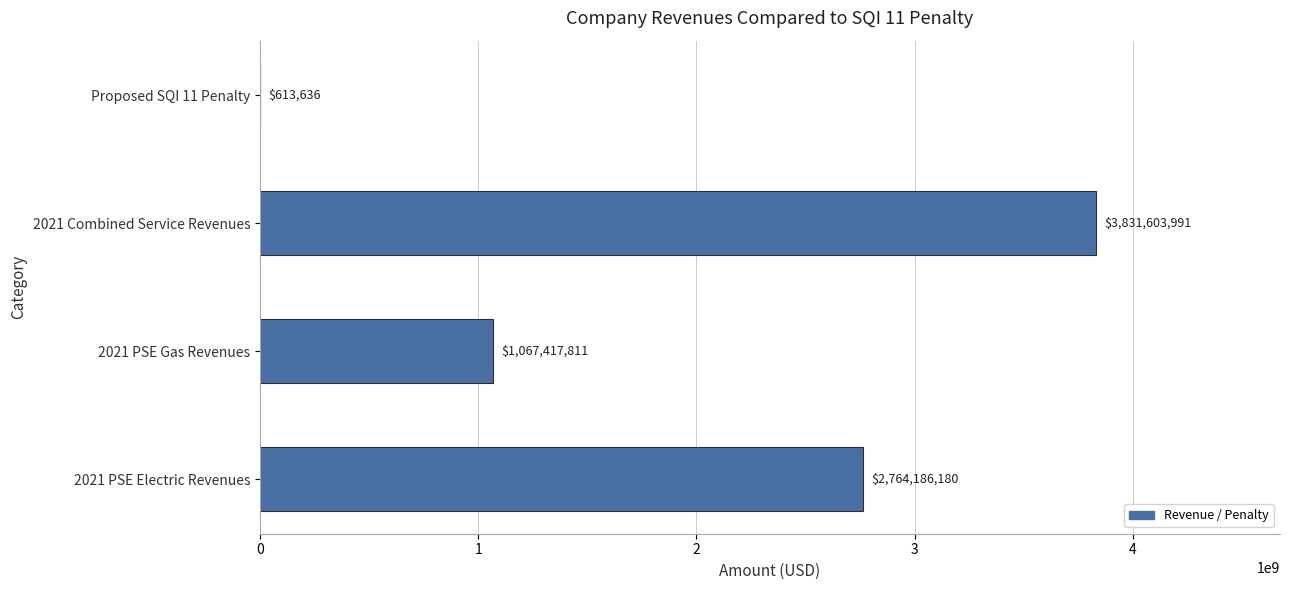

What is the sum of all values?

7663821618